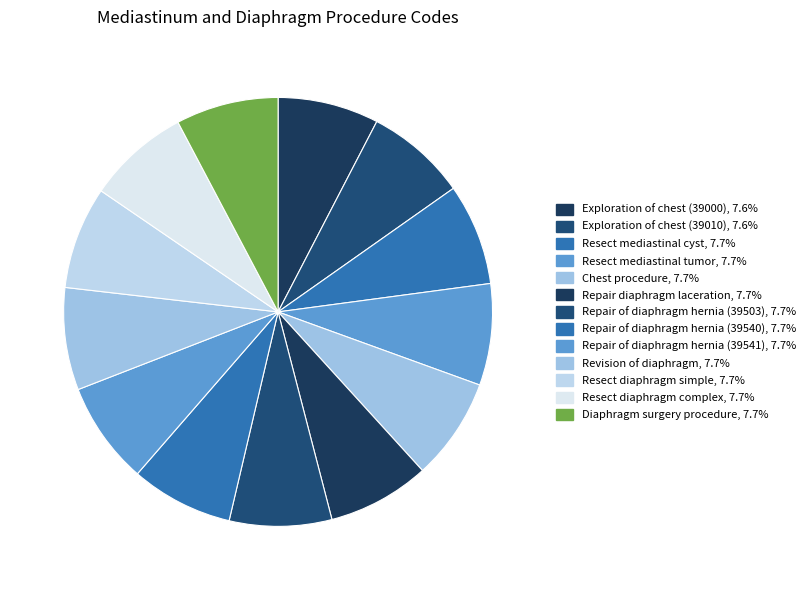

Count the number of slices in the pie.

13